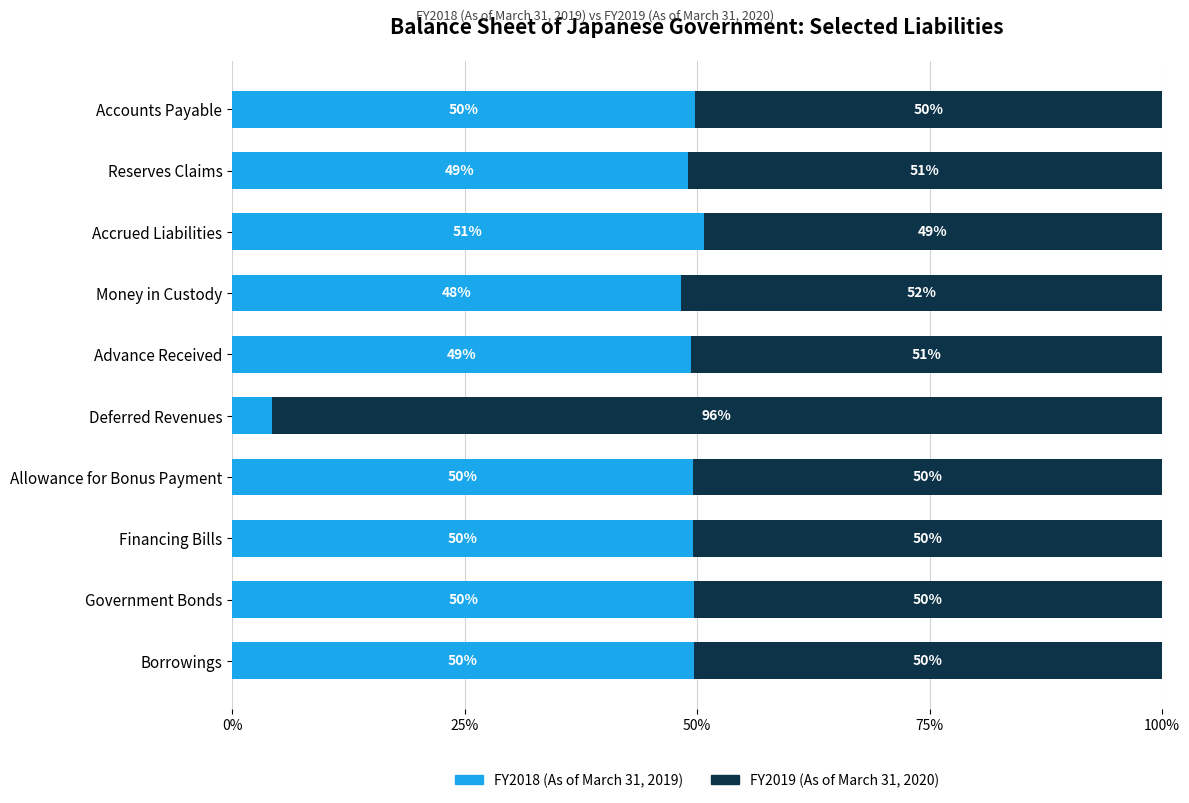

How many groups of bars are there?

10